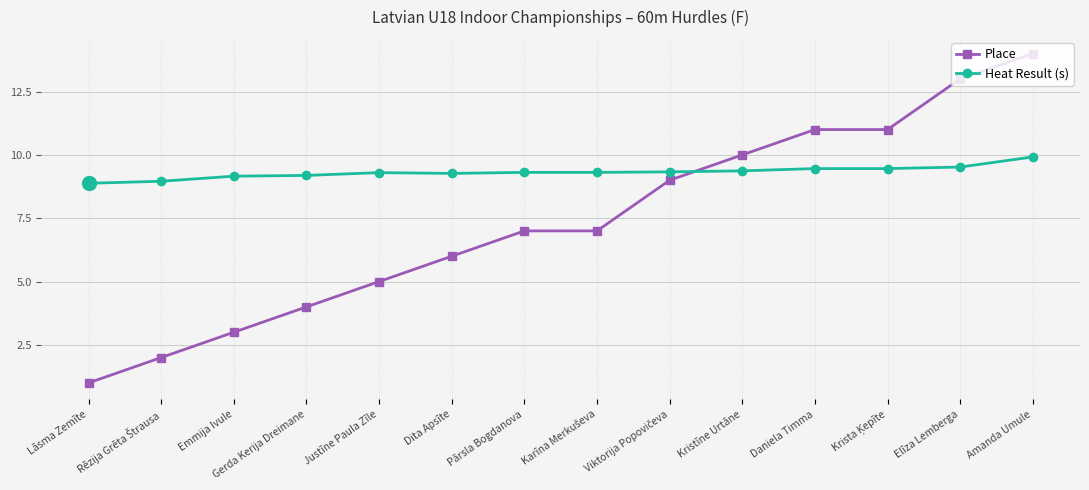

The value of Place at Justīne Paula Zīle is 5.0. True or false?

True